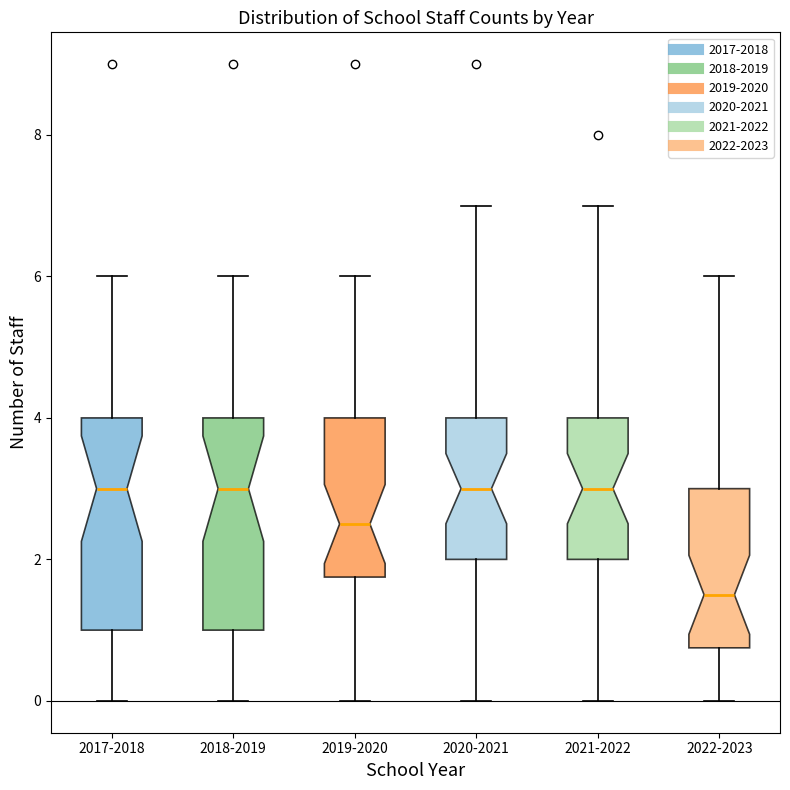

Where does the lower whisker of the box for 2022-2023 end on the y-axis? The values are not printed on the chart, so give them approximately, as read against the axis.

0.0